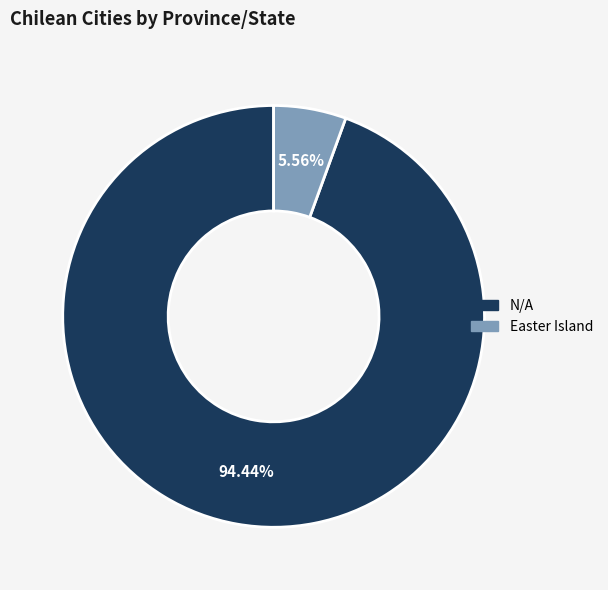

Which category accounts for the majority?

N/A